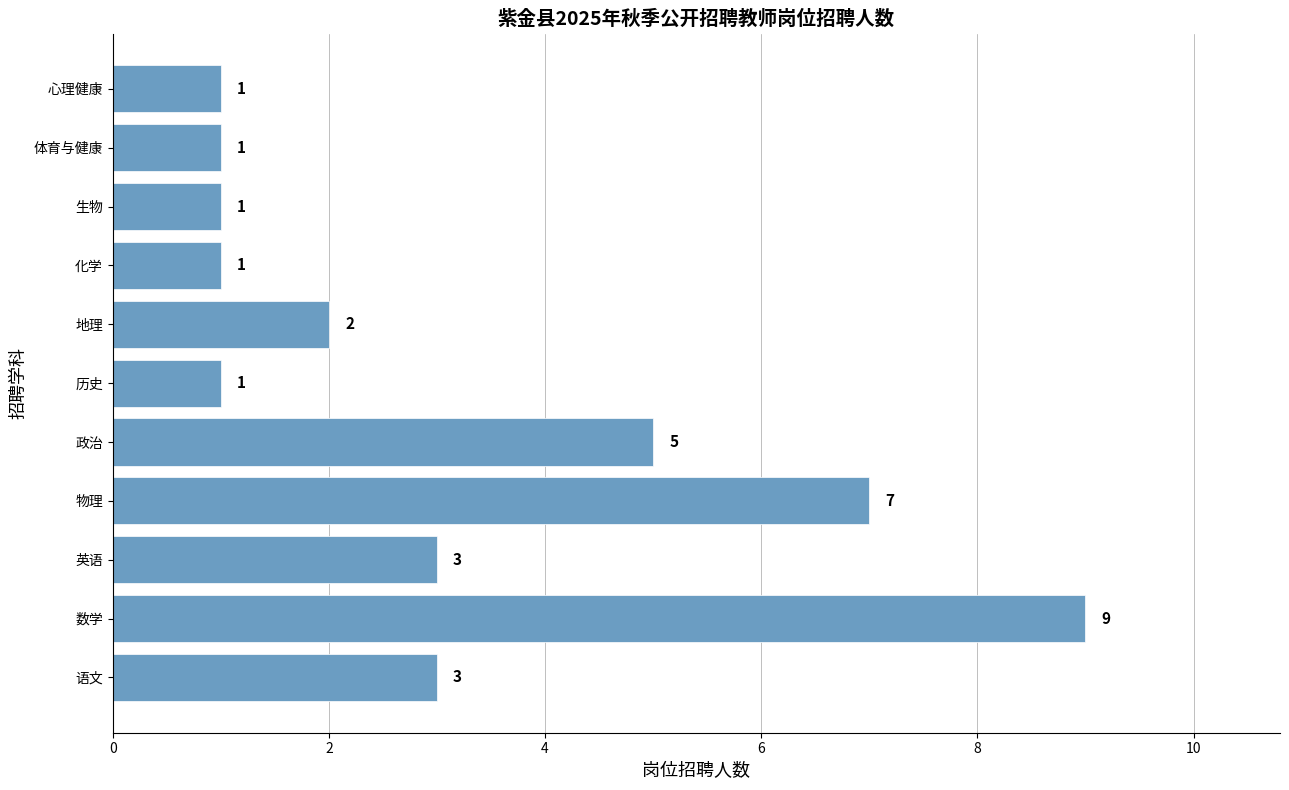

Is it true that the value at 地理 is 1?

False